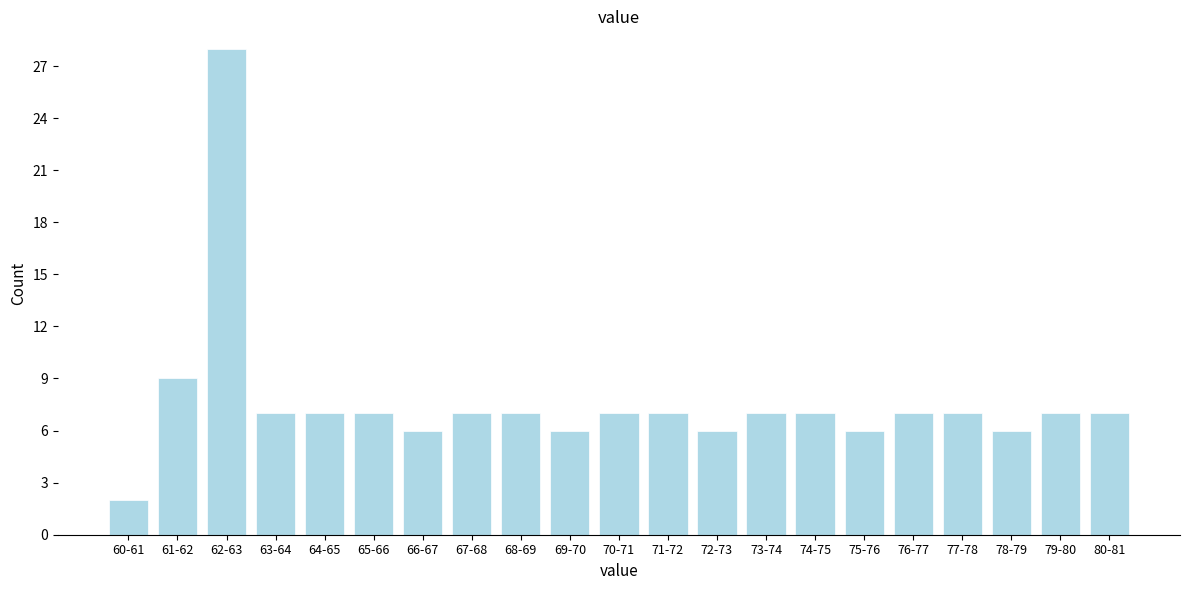

Reading right to left, transcribe all the data shown in this chart.

7	7	6	7	7	6	7	7	6	7	7	6	7	7	6	7	7	7	28	9	2